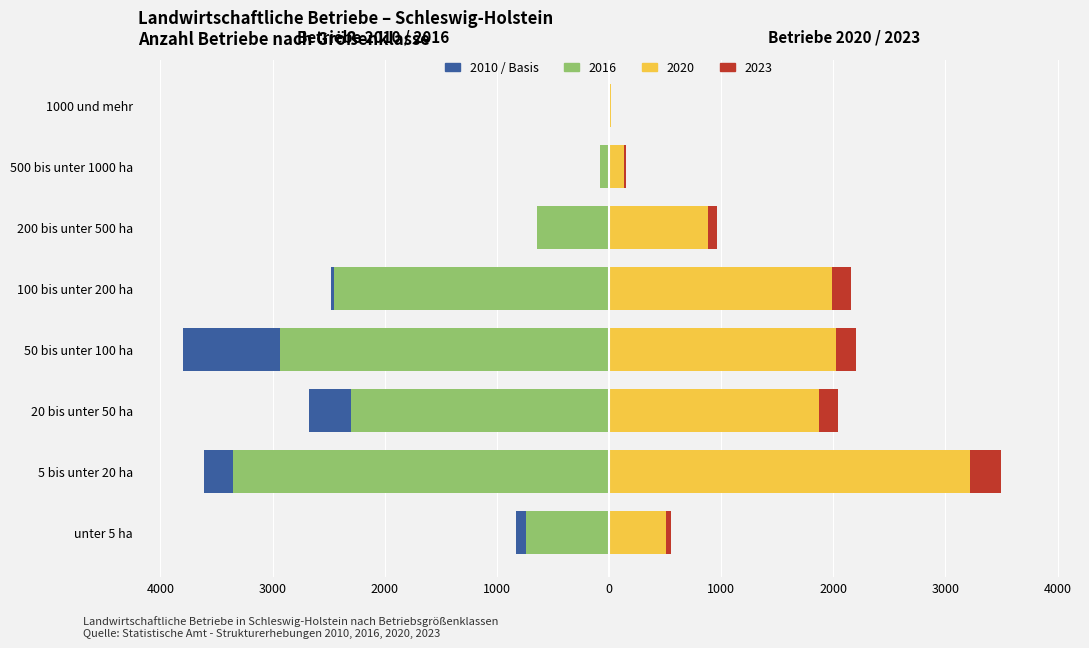

Between unter 5 ha and 1000 und mehr, which series saw the biggest shift?

2010